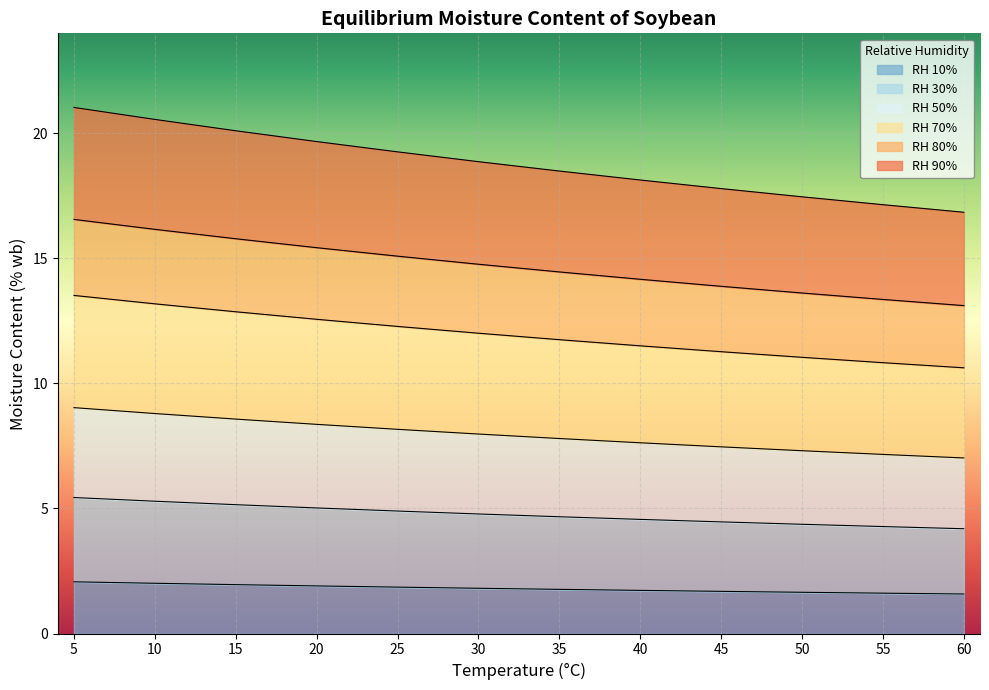

What are all the series names shown in the legend?

RH 10%, RH 30%, RH 50%, RH 70%, RH 80%, RH 90%